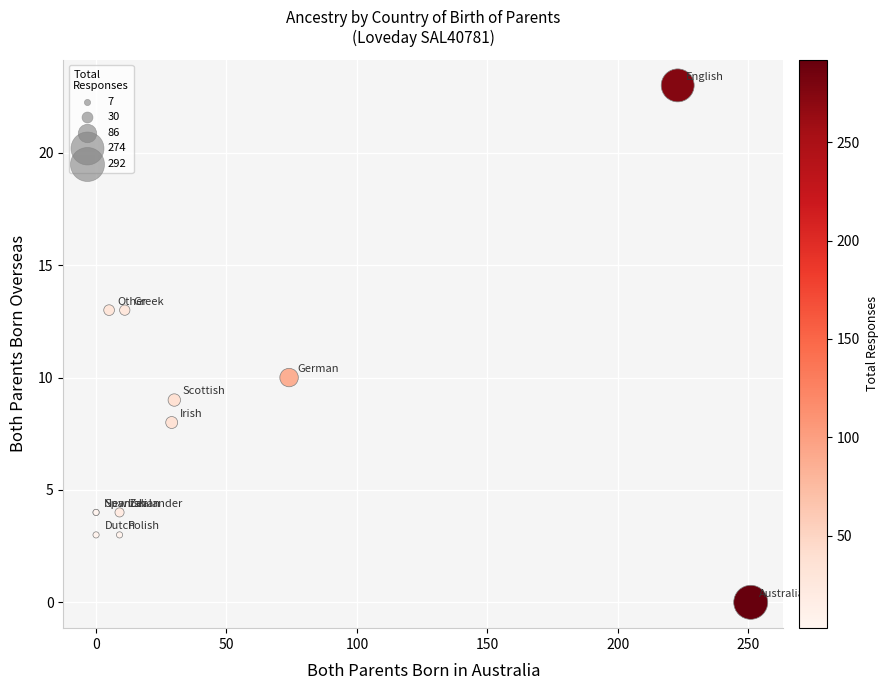

What Y value in the scatter plot is closest to 11?

10